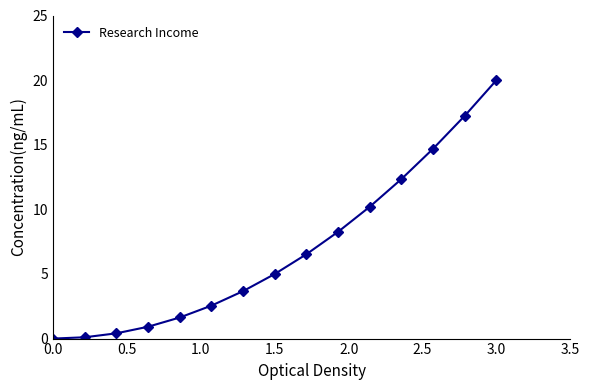

What is the greatest value displayed?

20.0